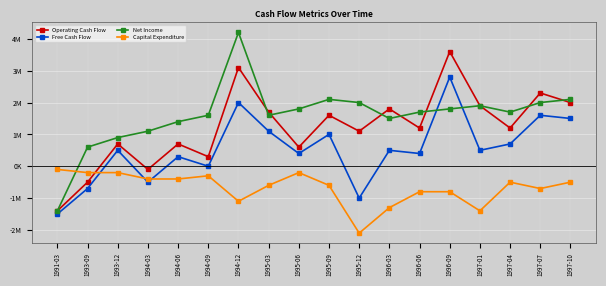

How many values in the Operating Cash Flow series exceed 1200000?

8